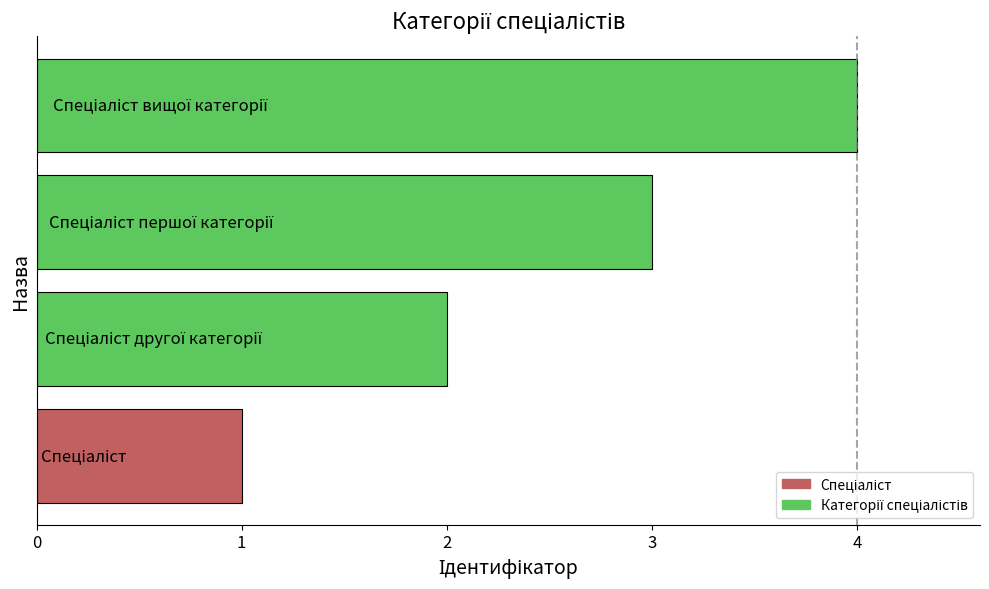

What is the sum of all values?

10